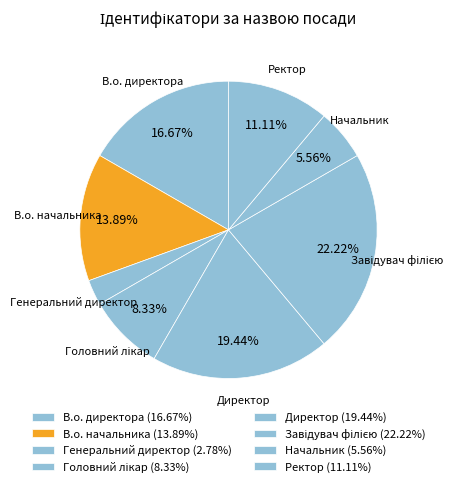

Count the number of slices in the pie.

8